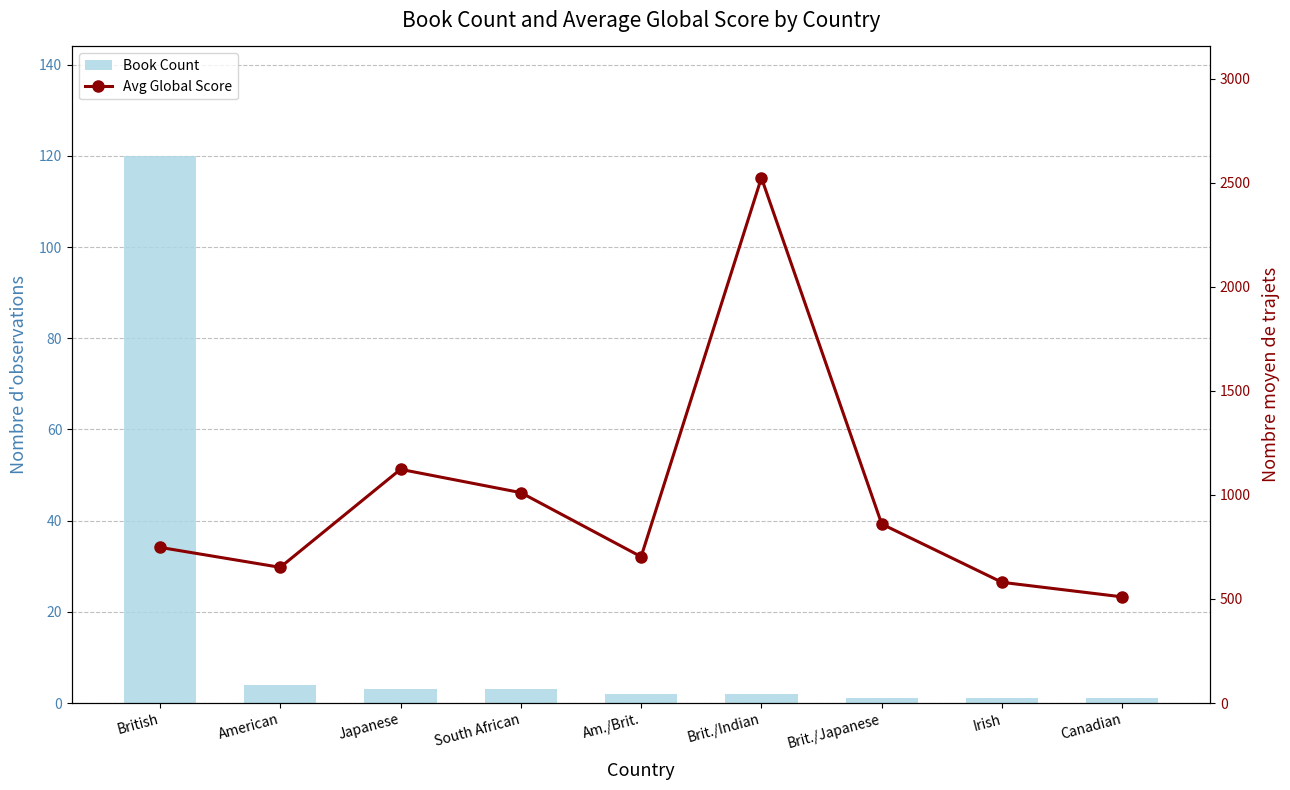

At South African, list the series in order from smallest to largest.

Book Count, Avg Global Score